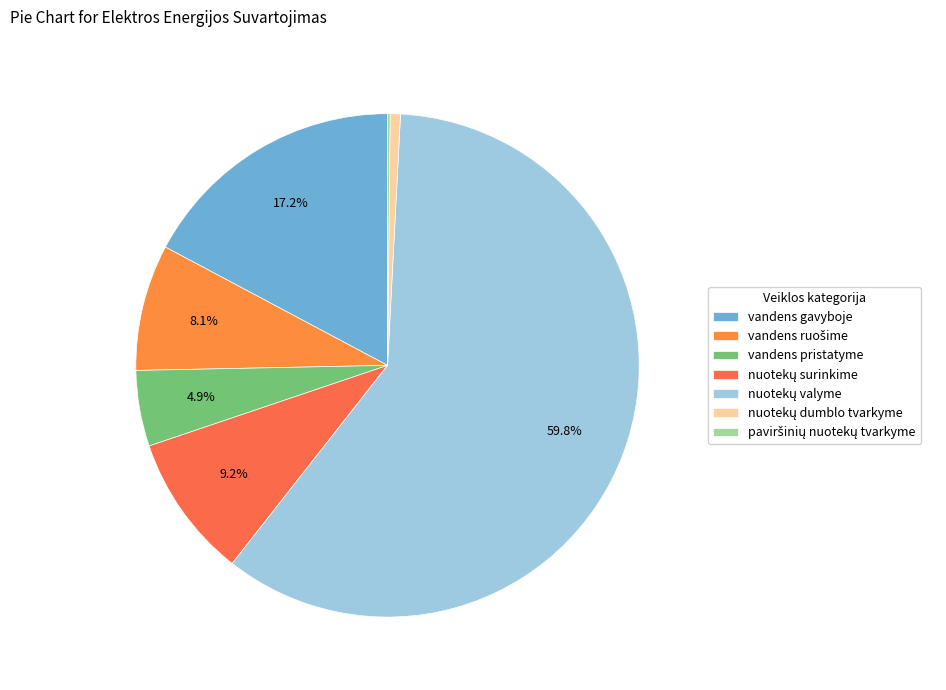

Combined, what portion of the pie is nuotekų valyme and vandens gavyboje?

77.0%